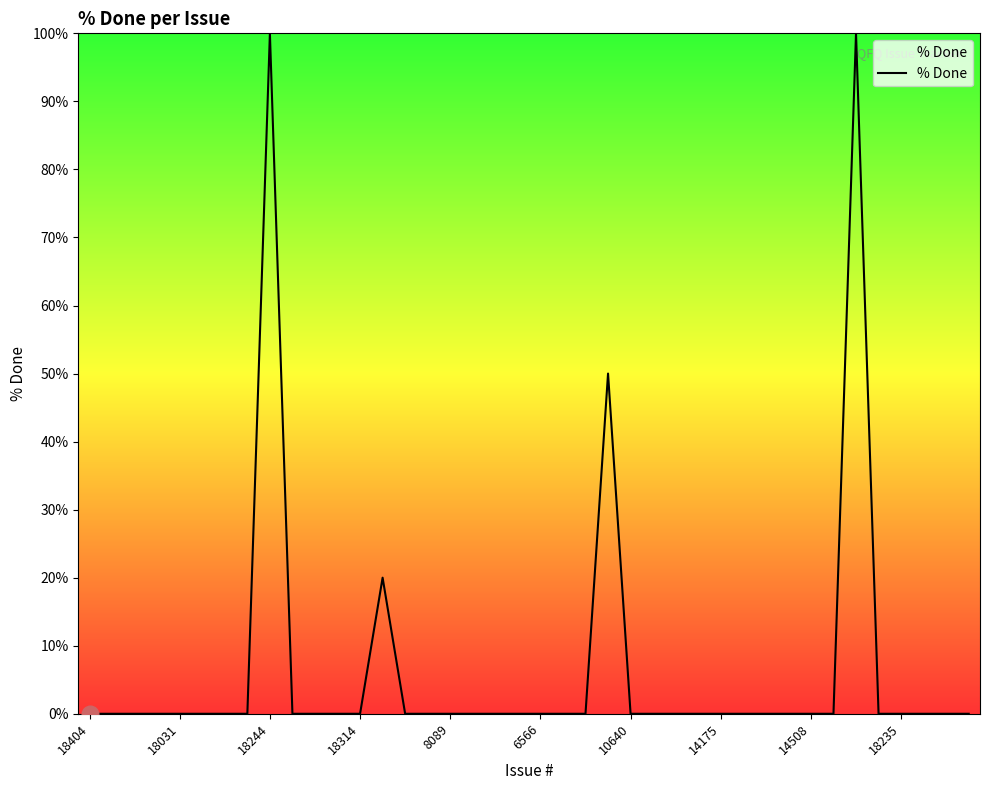

What is the difference between the maximum and minimum values?

100